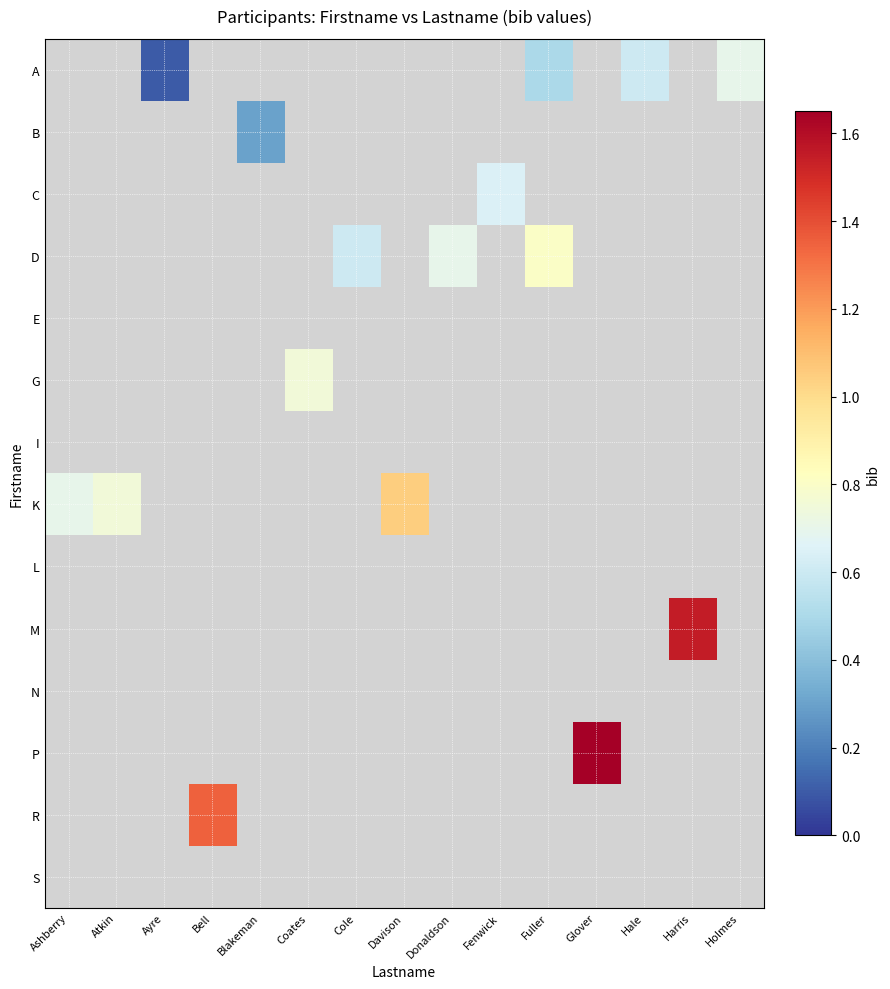

Which has a higher value, Fenwick or Cole?

Cole